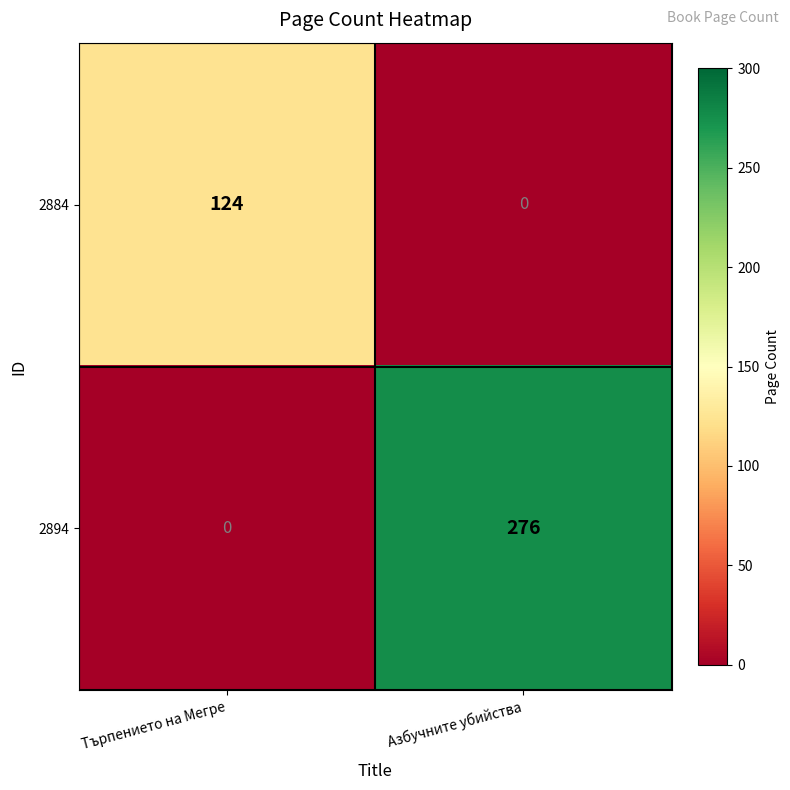

Which series has the widest spread of values?

2894